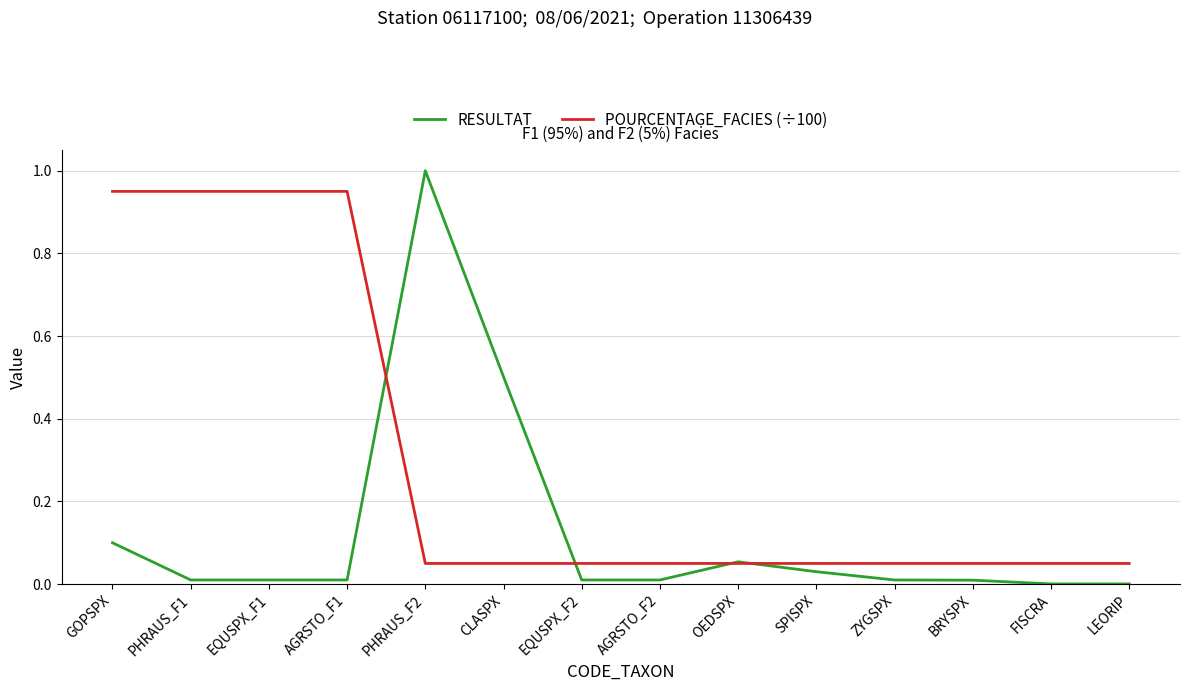

What is the average value of the POURCENTAGE_FACIES (÷100) series?

0.3